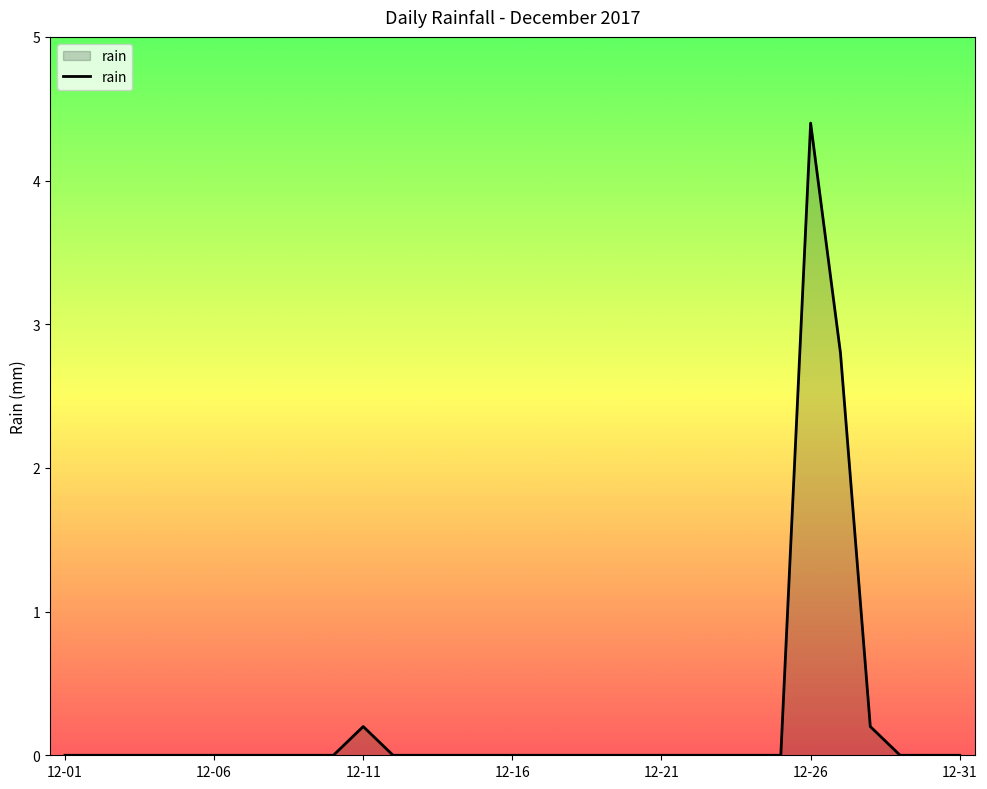

What is the difference between the maximum and minimum values?

4.4